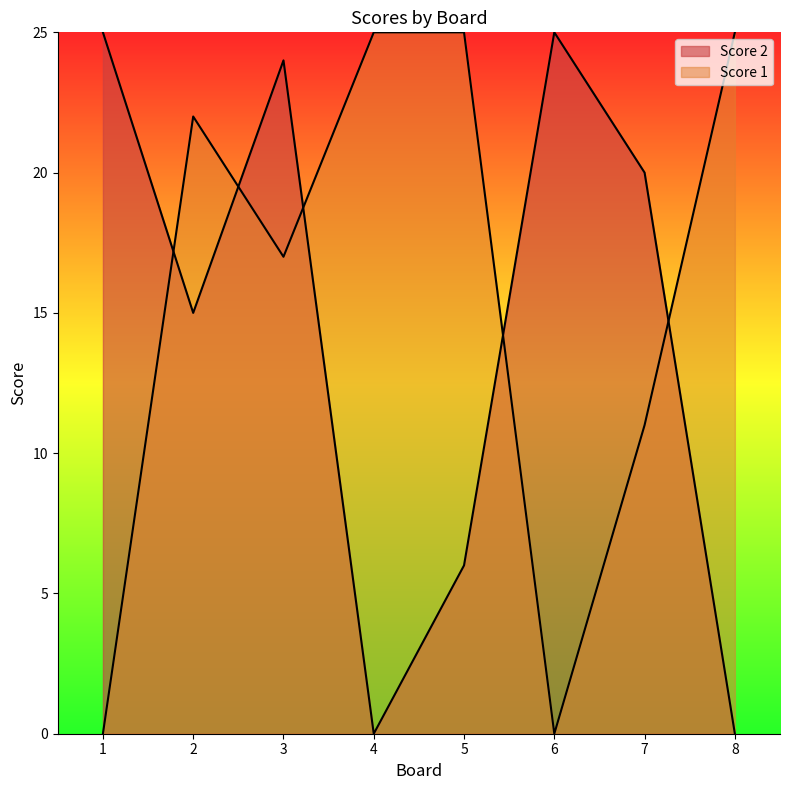

Which series has the largest total across all categories?

Score 1